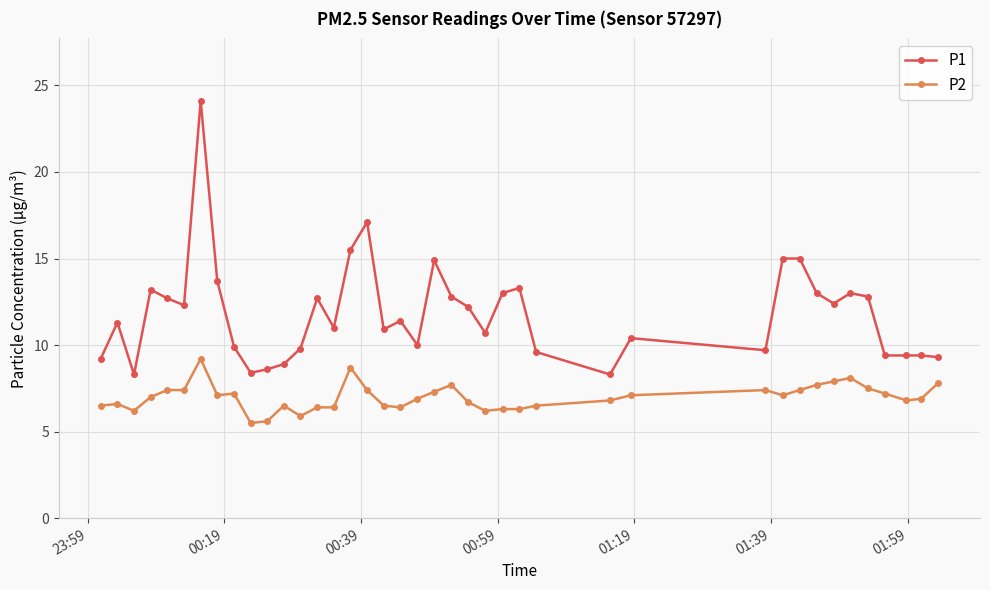

What is the value of the P2 point at the 9th from the left?

7.2